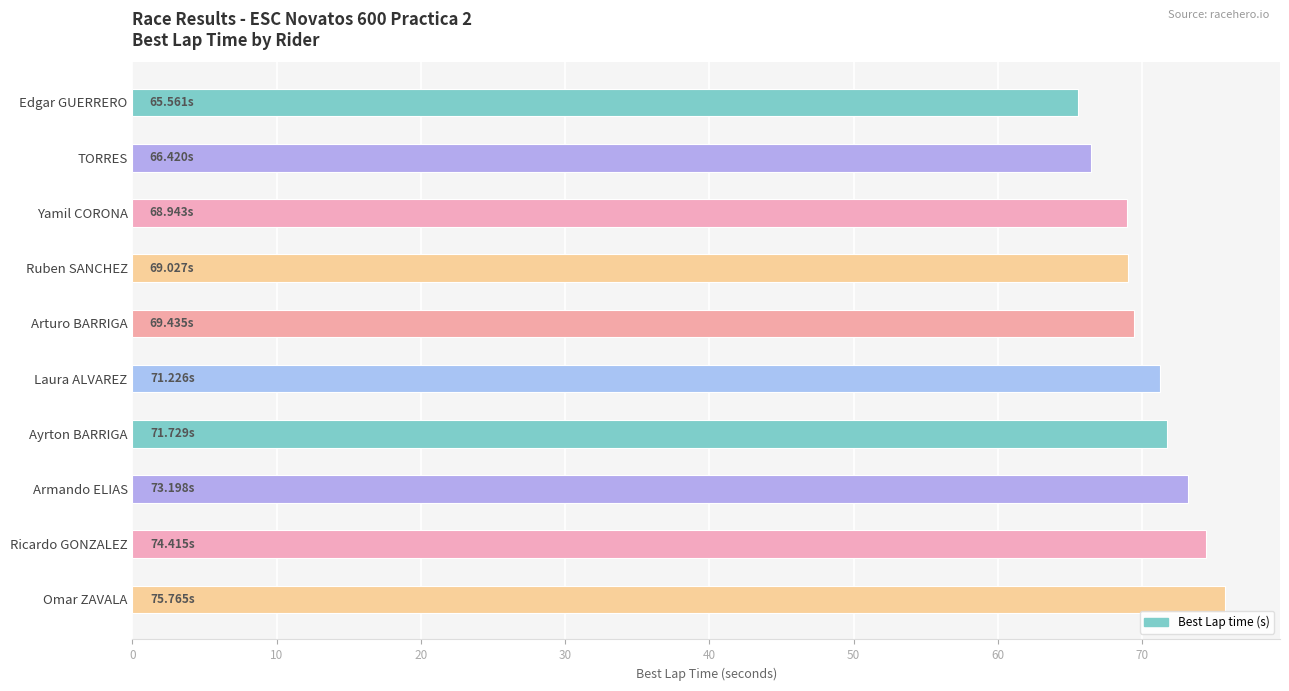

What is the difference between the maximum and second lowest values?

9.3